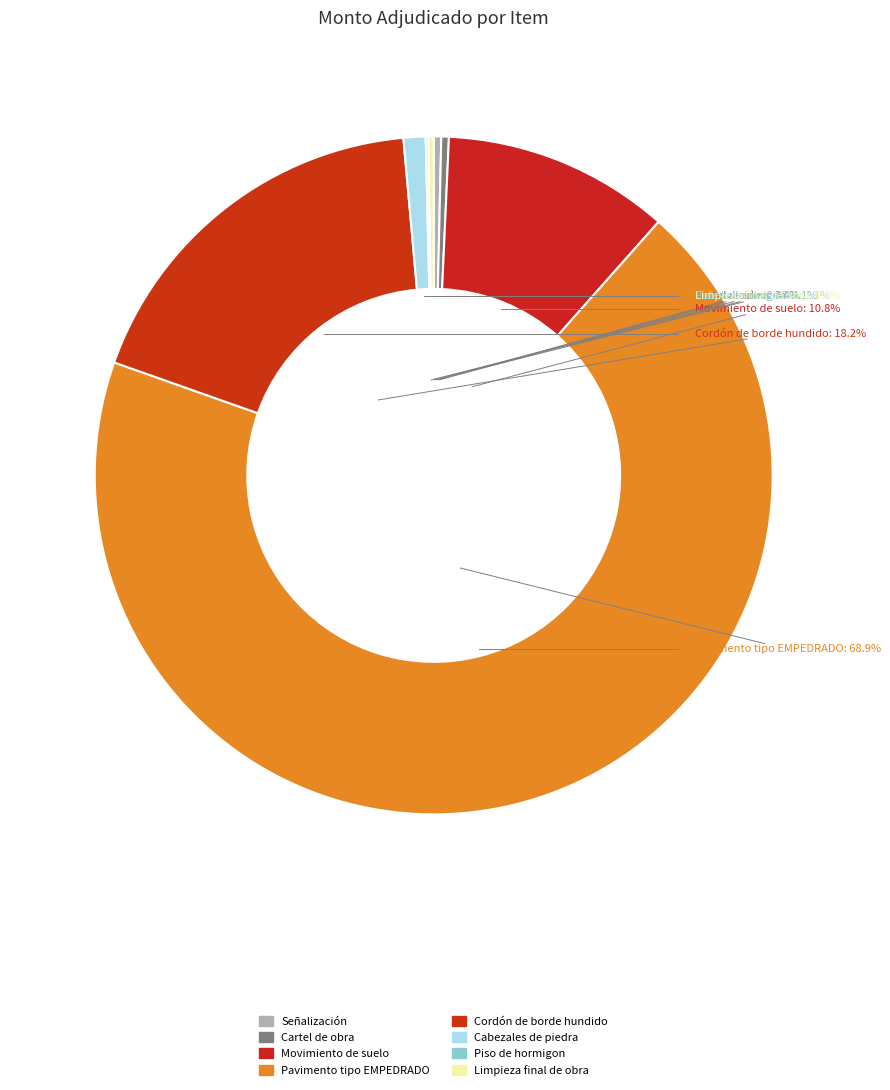

Is Pavimento tipo EMPEDRADO the majority of the pie?

Yes